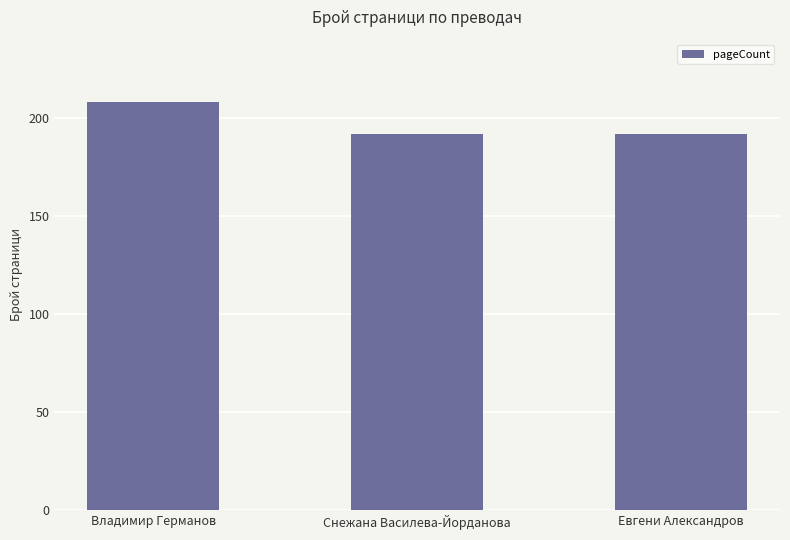

What is the label of the 1st bar from the right?

Евгени Александров